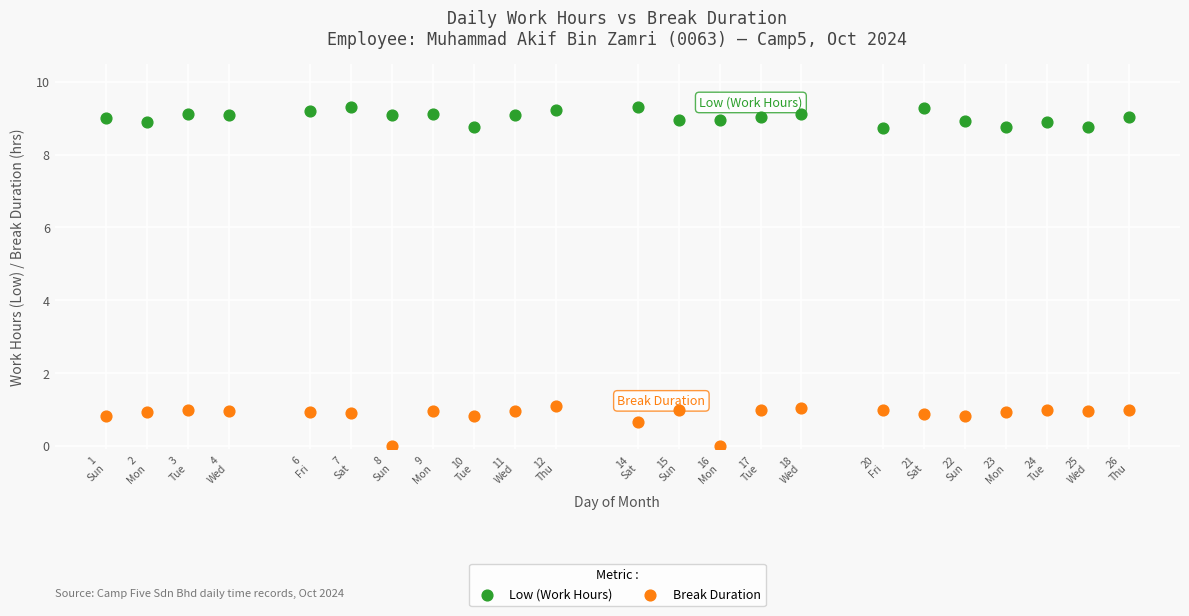

What is the X range (max minus min) for the scatter plot?

25.0